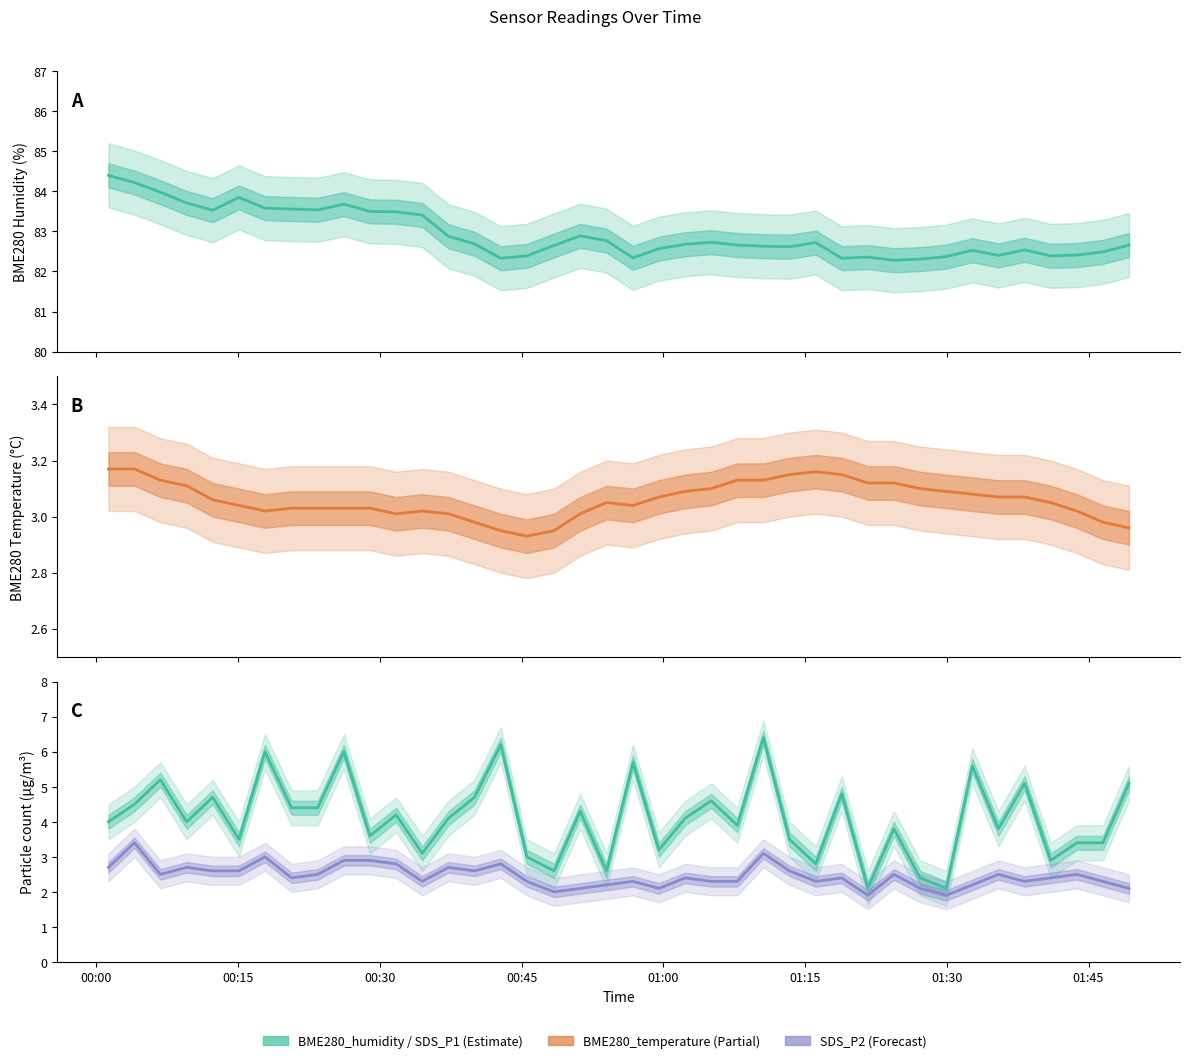

Is the value of BME280_temperature at 10 greater than the value of BME280_humidity at 00:30?

No